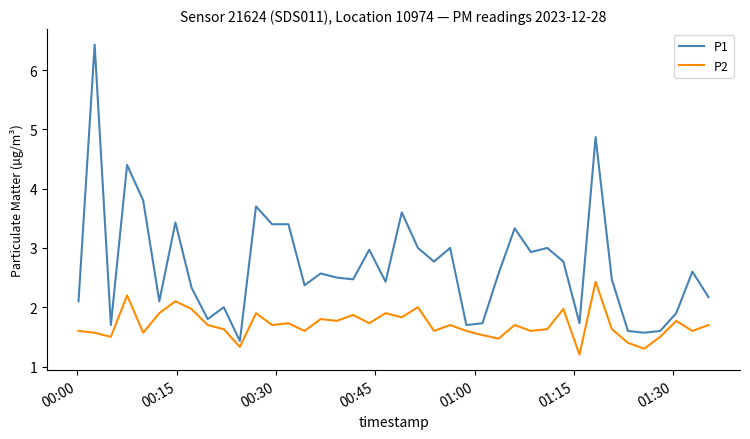

Which series has the largest total across all categories?

P1